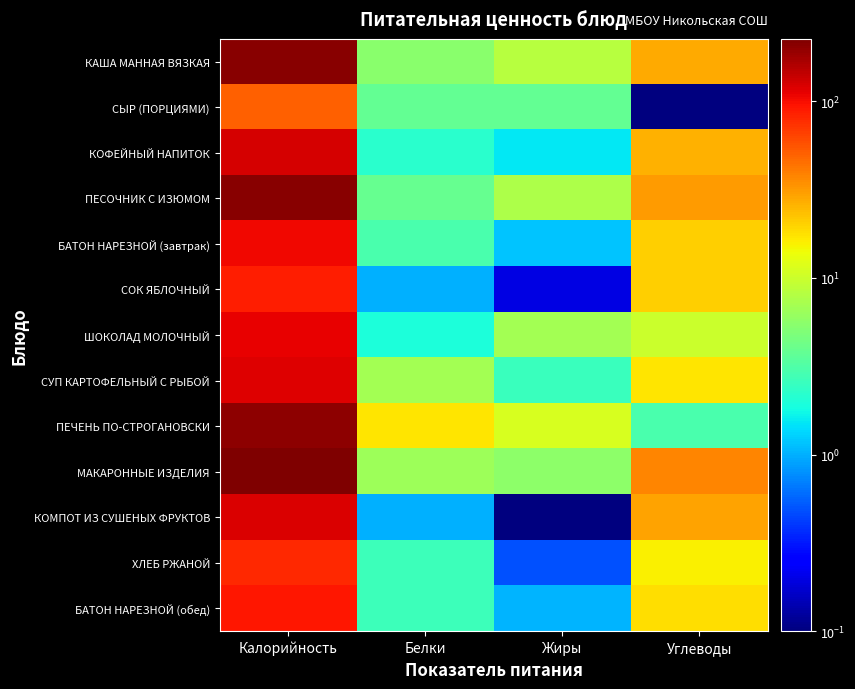

What is the total value across all series at Углеводы?

255.8